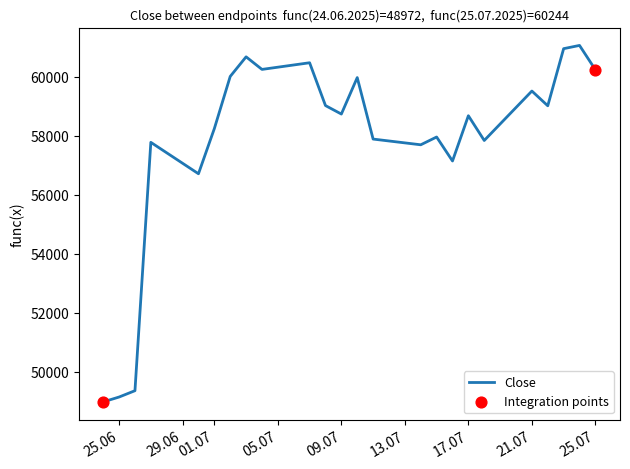

What is the smallest value displayed?

48972